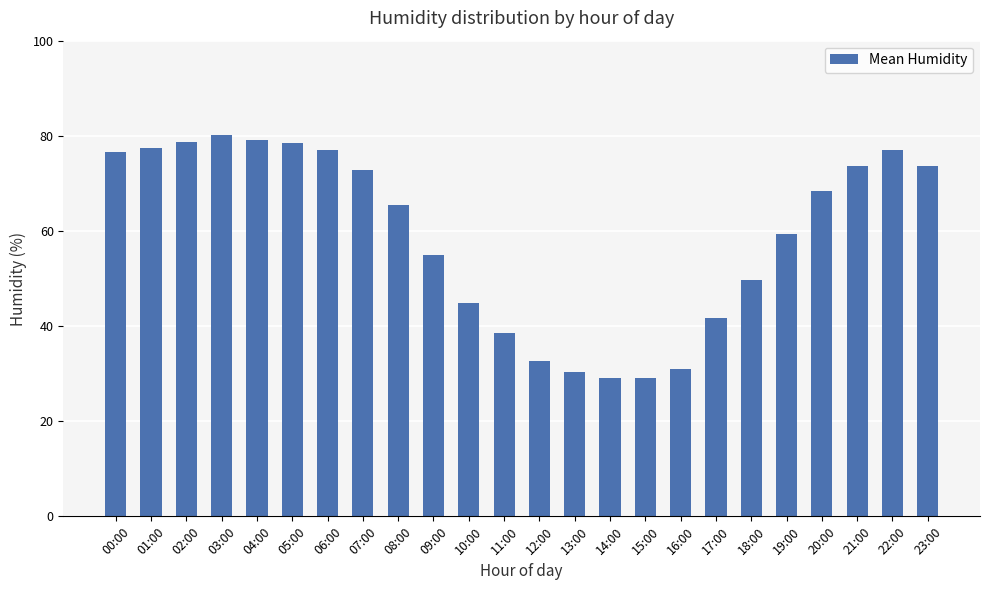

What is the value of the 23rd bar from the left?

77.0